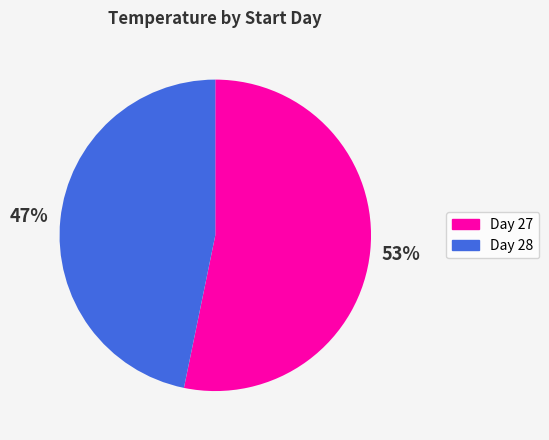

Rank the categories by value from highest to lowest.

Day 27, Day 28